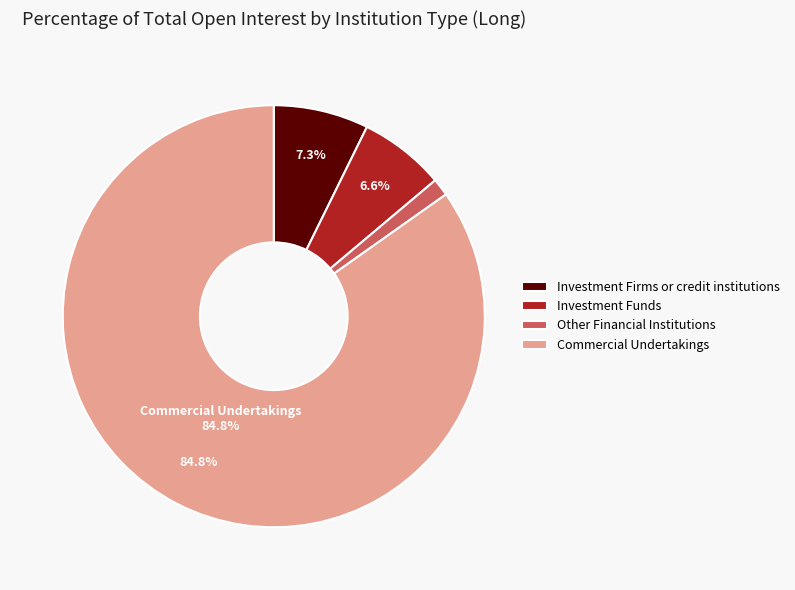

Combined, do Investment Firms or credit institutions and Other Financial Institutions account for over 50%?

No